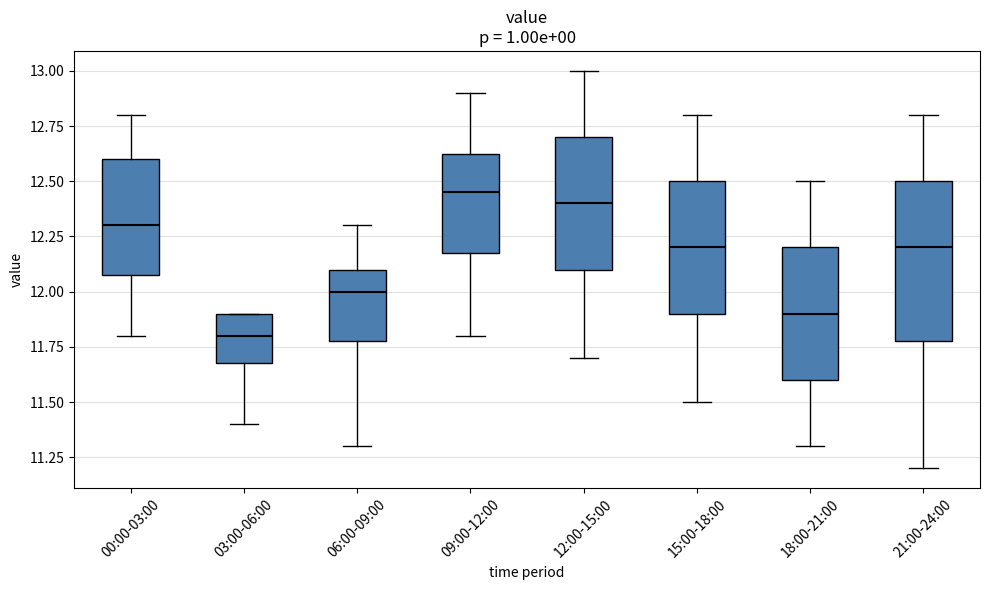

Reading left to right, transcribe this box plot: for each box, give where its median line is, the range the box spans, and where its two whiskers end, as read against the y-axis. The values are not printed on the chart, so give them approximately, as read against the axis.

00:00-03:00: median 12.30, box 12.10 to 12.60, whiskers 11.80 to 12.80
03:00-06:00: median 11.80, box 11.70 to 11.90, whiskers 11.40 to 11.90
06:00-09:00: median 12.00, box 11.80 to 12.10, whiskers 11.30 to 12.30
09:00-12:00: median 12.45, box 12.20 to 12.65, whiskers 11.80 to 12.90
12:00-15:00: median 12.40, box 12.10 to 12.70, whiskers 11.70 to 13.00
15:00-18:00: median 12.20, box 11.90 to 12.50, whiskers 11.50 to 12.80
18:00-21:00: median 11.90, box 11.60 to 12.20, whiskers 11.30 to 12.50
21:00-24:00: median 12.20, box 11.80 to 12.50, whiskers 11.20 to 12.80